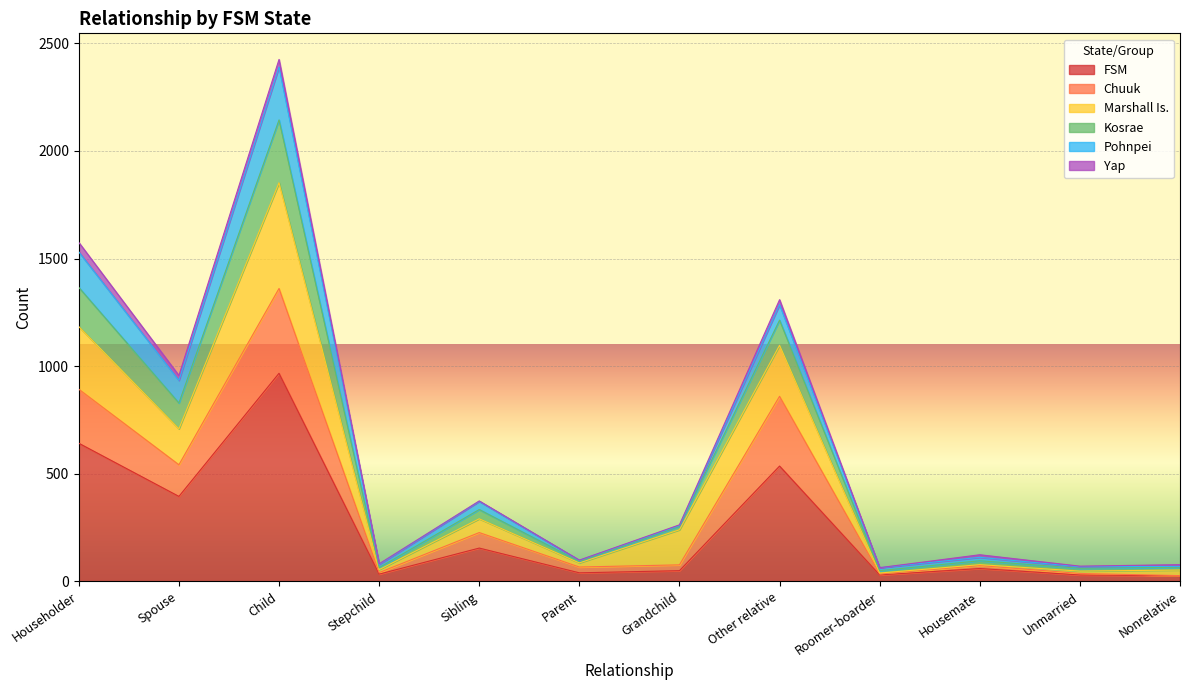

Where is Kosrae nearest to the value 1244?

Other relative